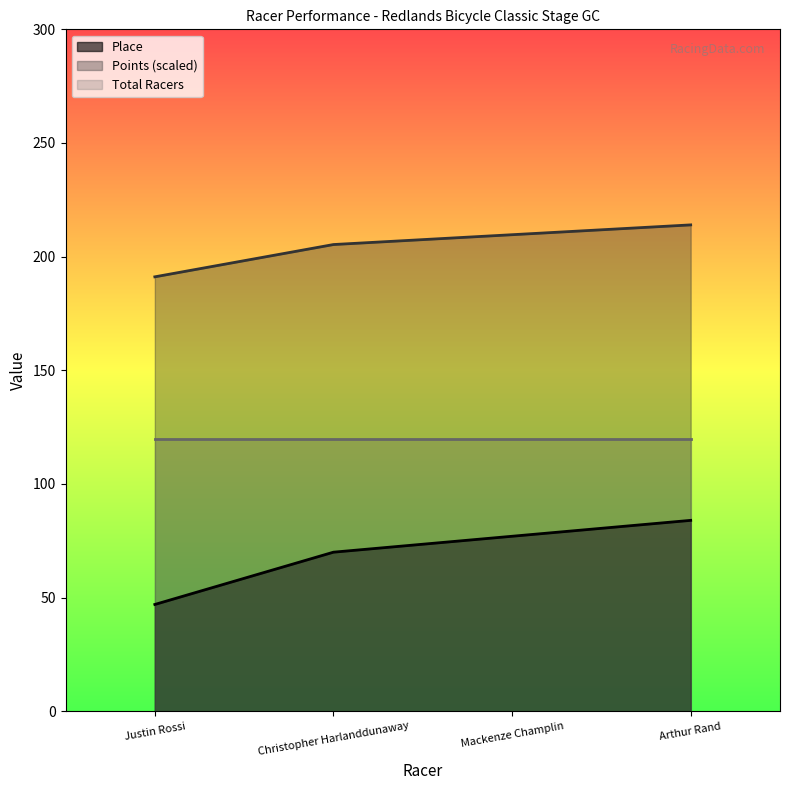

Which series has the widest spread of values?

Place